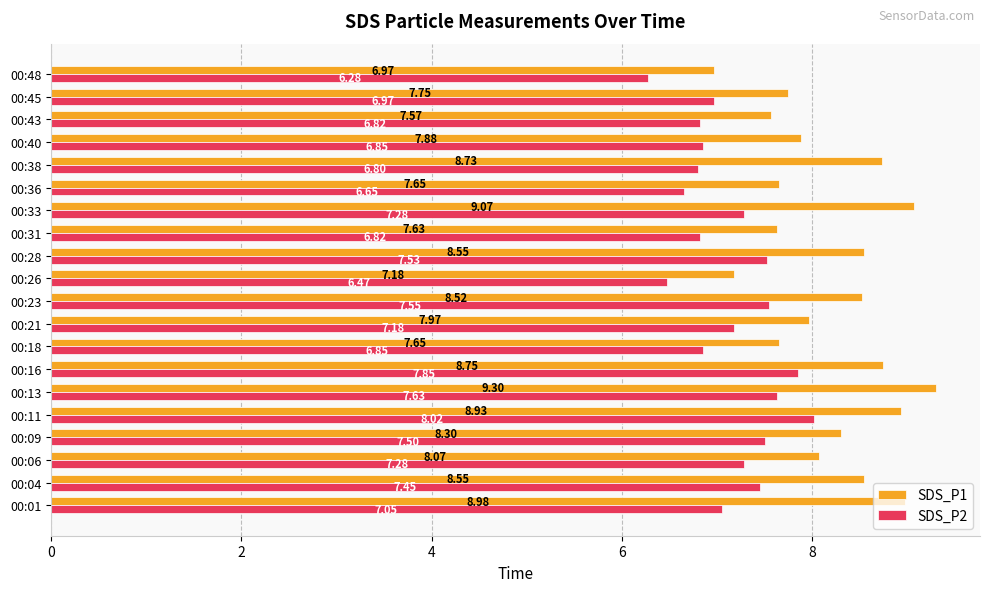

How many values in the SDS_P2 series exceed 7?

11